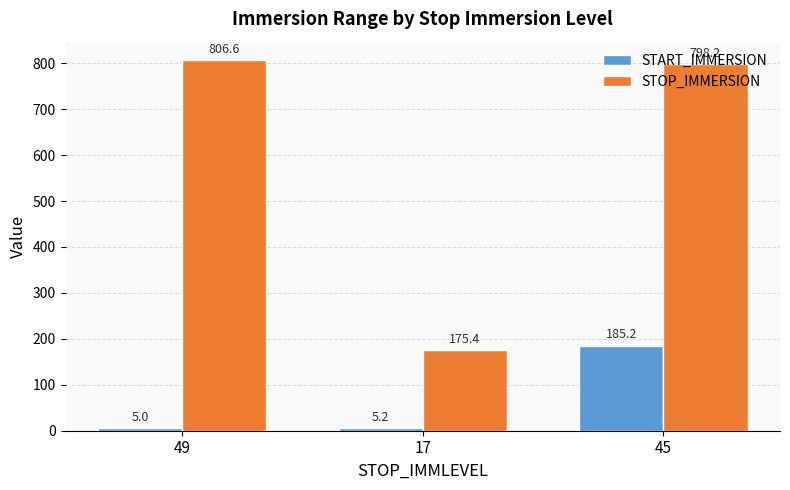

Which series has the widest spread of values?

STOP_IMMERSION